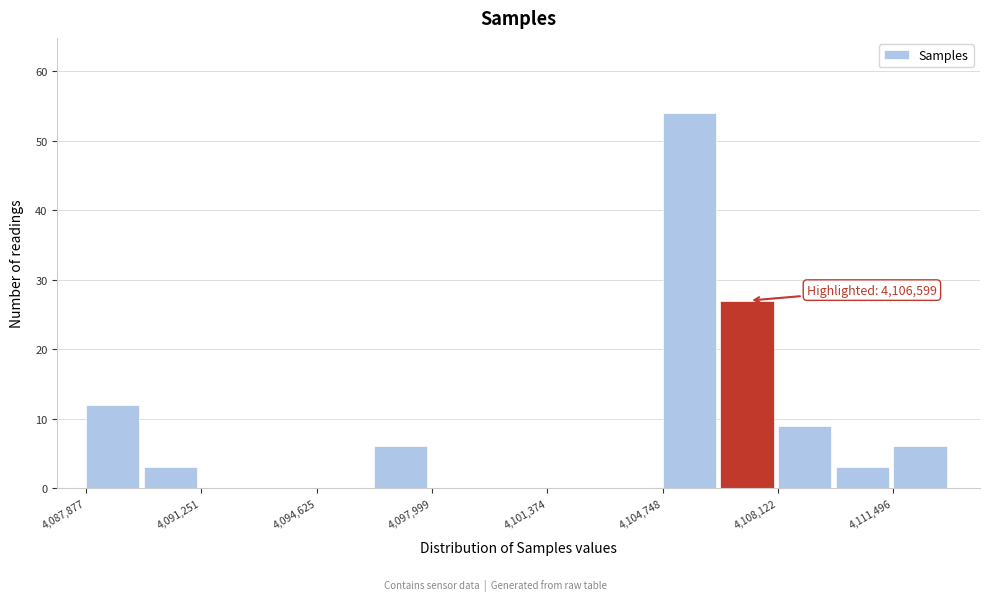

Around what value on the x-axis is the tallest bar? Give the approximate position of its centre, as read against the axis.

4105500